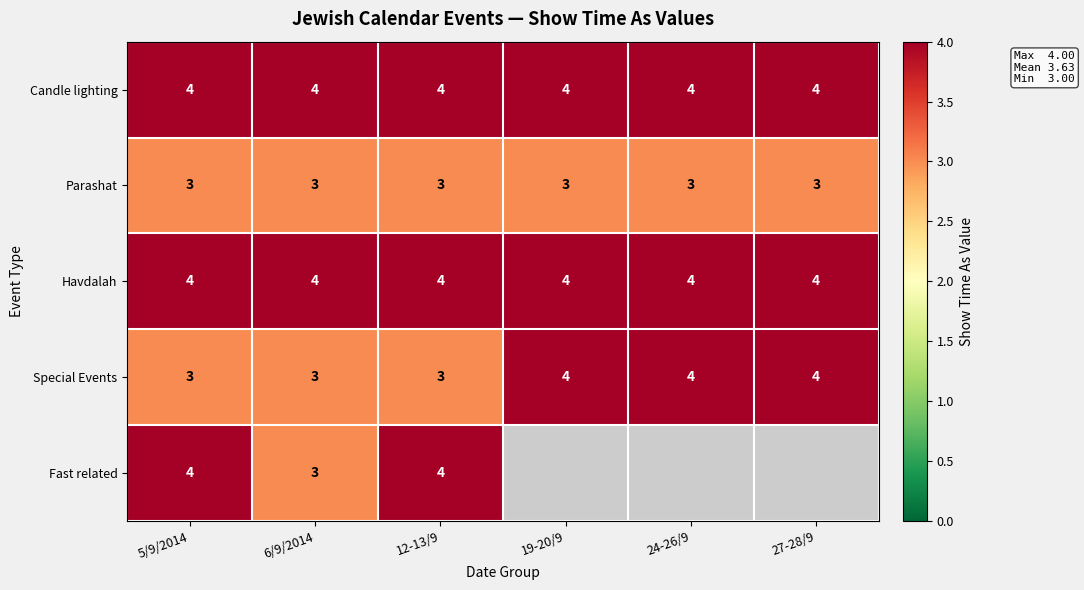

What is the average value of the Candle lighting series?

4